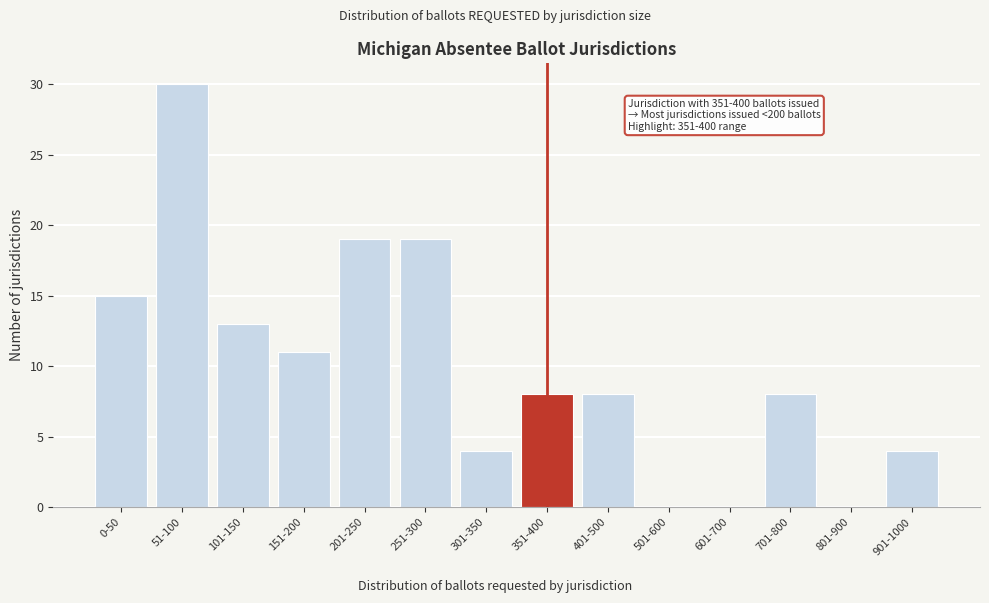

Reading right to left, extract all data points from this chart.

901-1000=4	801-900=0	701-800=8	601-700=0	501-600=0	401-500=8	351-400=8	301-350=4	251-300=19	201-250=19	151-200=11	101-150=13	51-100=30	0-50=15